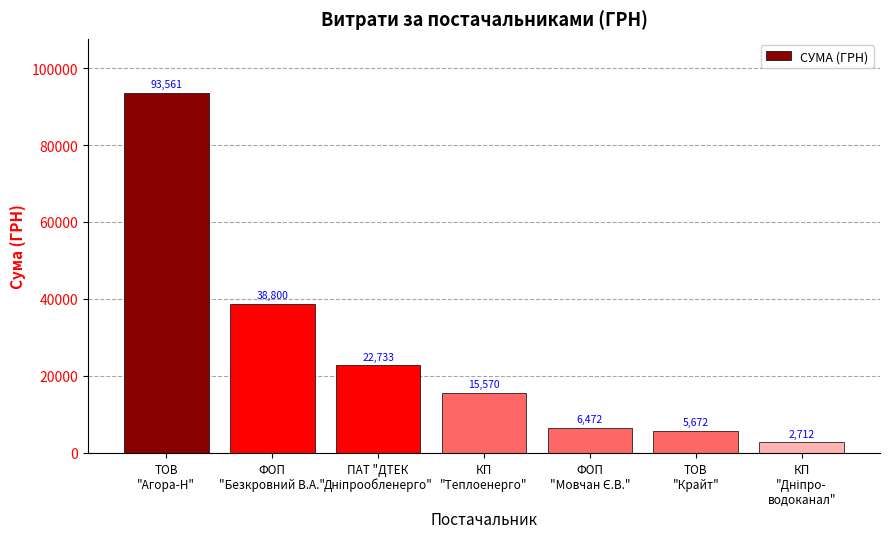

What is the difference between the maximum and minimum values?

90849.0